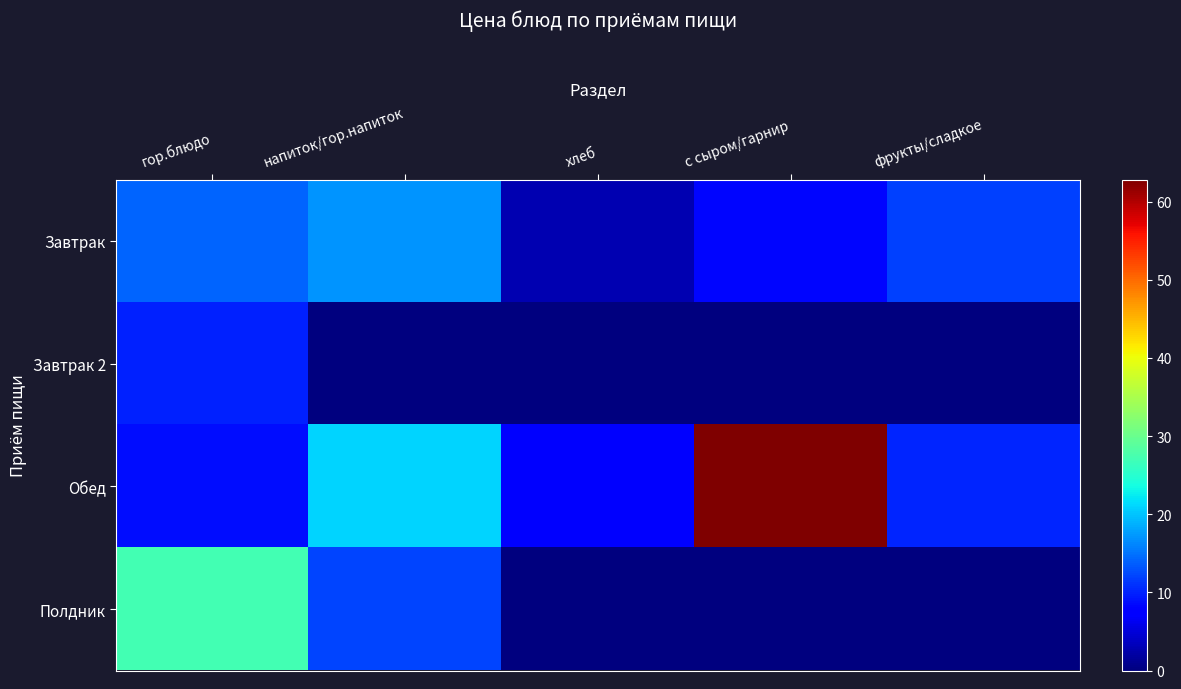

How many distinct data groups are displayed?

4